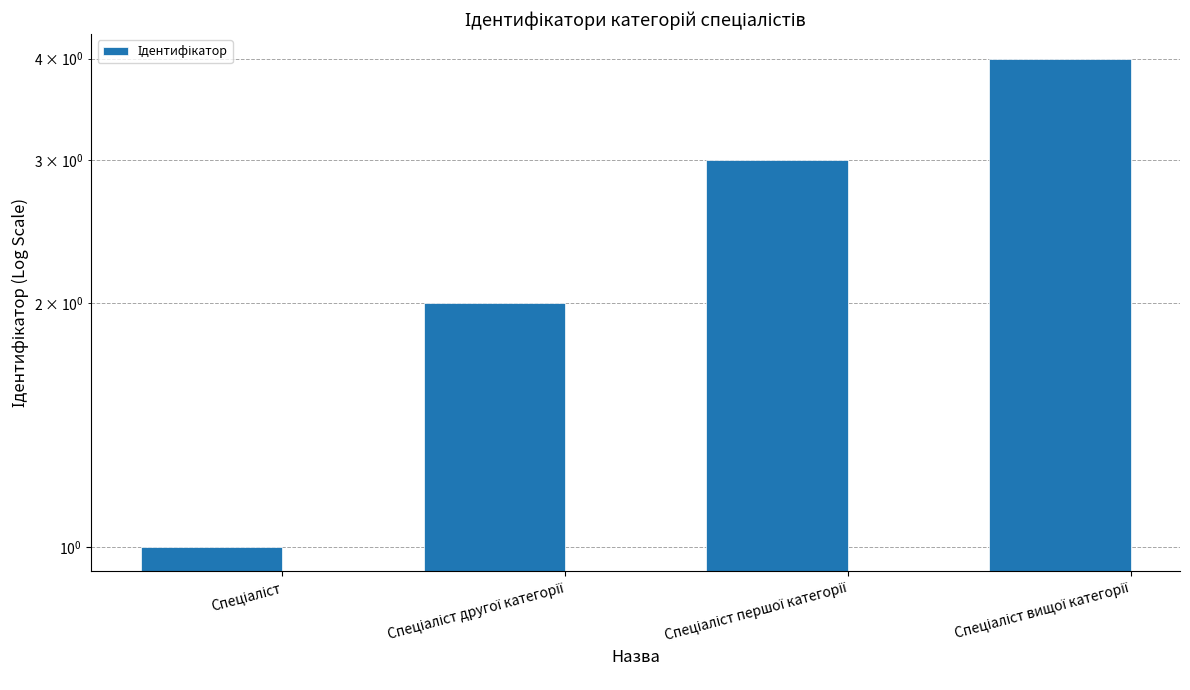

List the labels in order of value, smallest first.

Спеціаліст, Спеціаліст другої категорії, Спеціаліст першої категорії, Спеціаліст вищої категорії